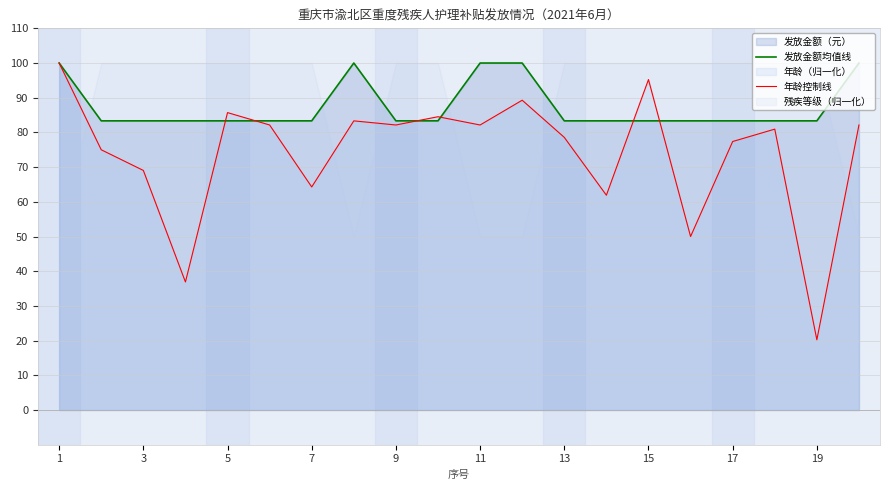

Is it true that 发放金额均值线 equals 108.9 at 5?

False